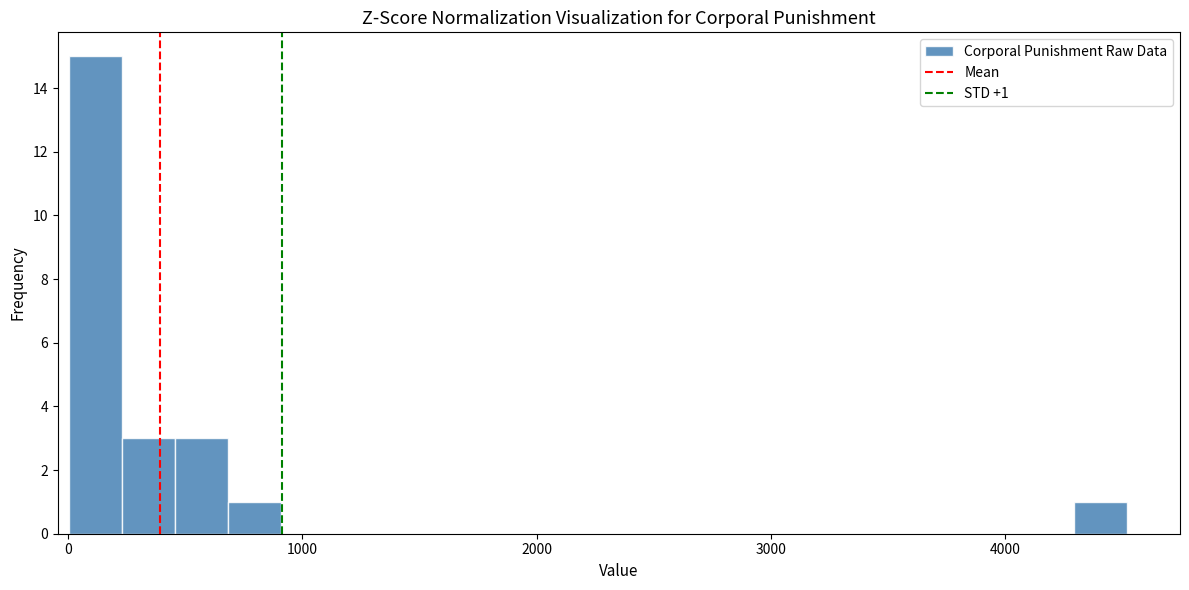

Around what value on the x-axis is the tallest bar? Give the approximate position of its centre, as read against the axis.

100